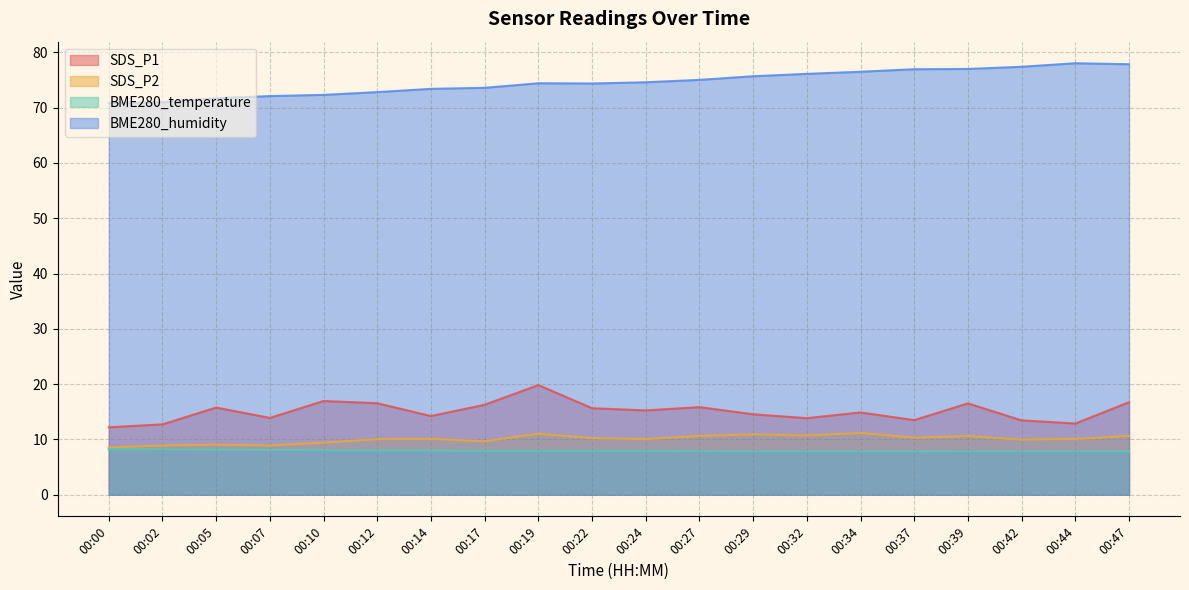

At which category does SDS_P2 reach its first local valley?

00:07